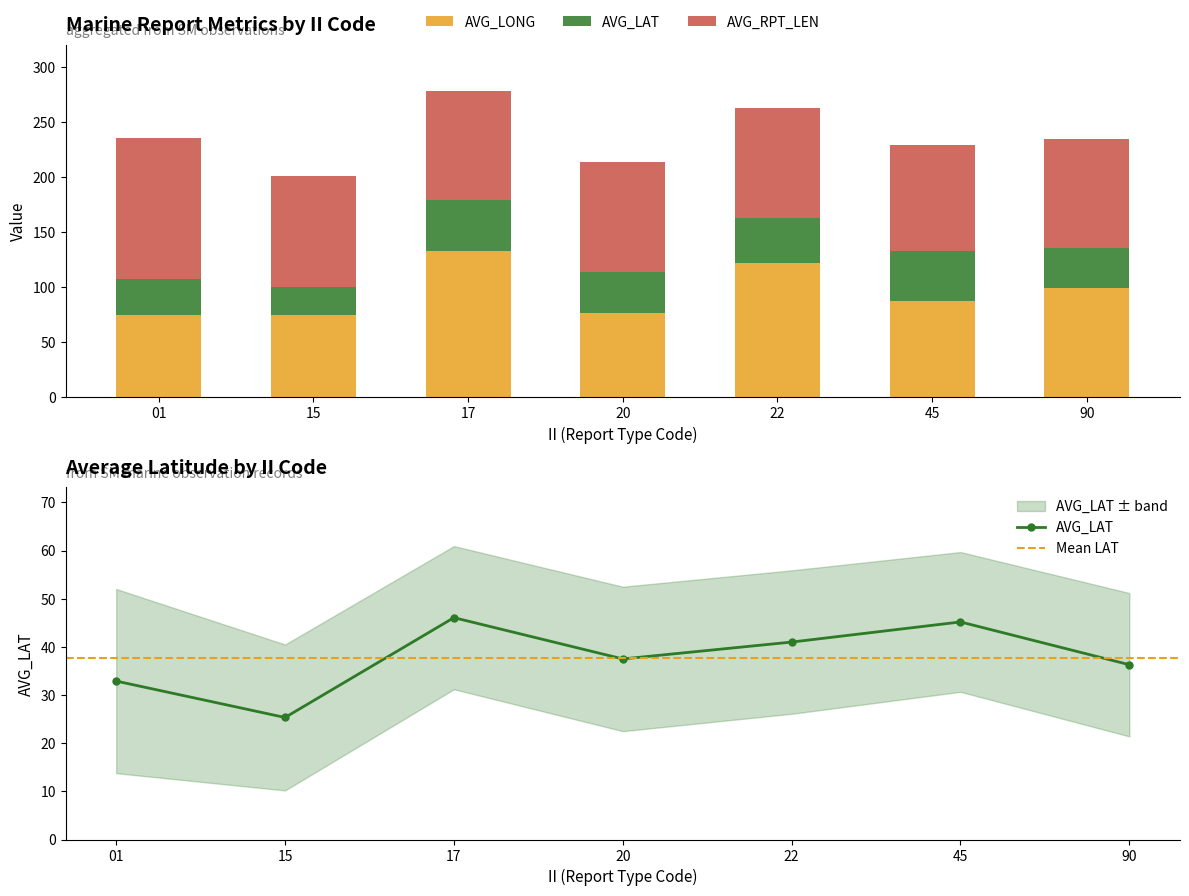

Which series has the largest total across all categories?

AVG_RPT_LEN